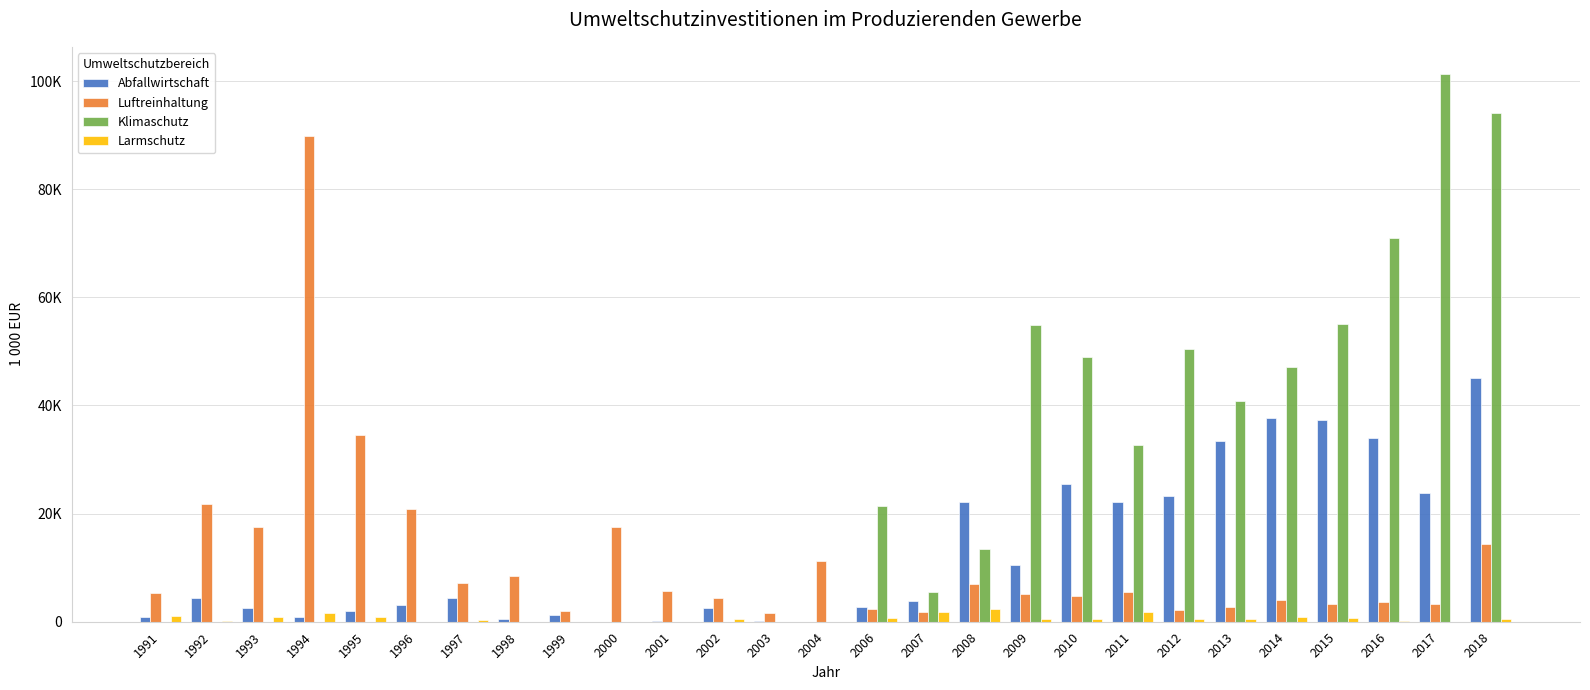

What are all the series names shown in the legend?

Abfallwirtschaft, Luftreinhaltung, Klimaschutz, Larmschutz